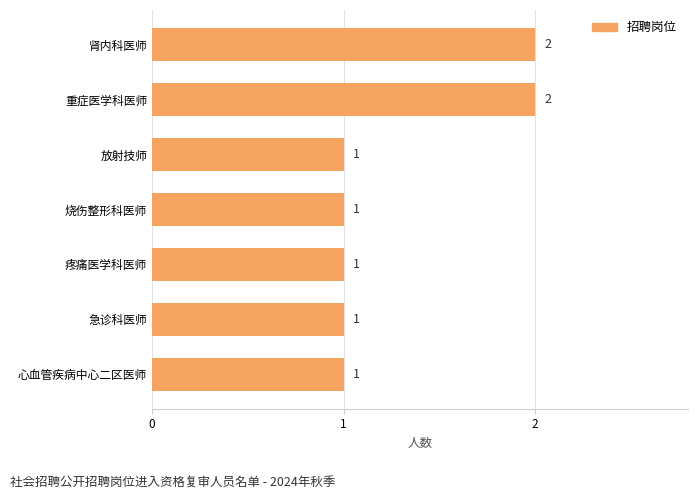

The value at 重症医学科医师 is 2. True or false?

True